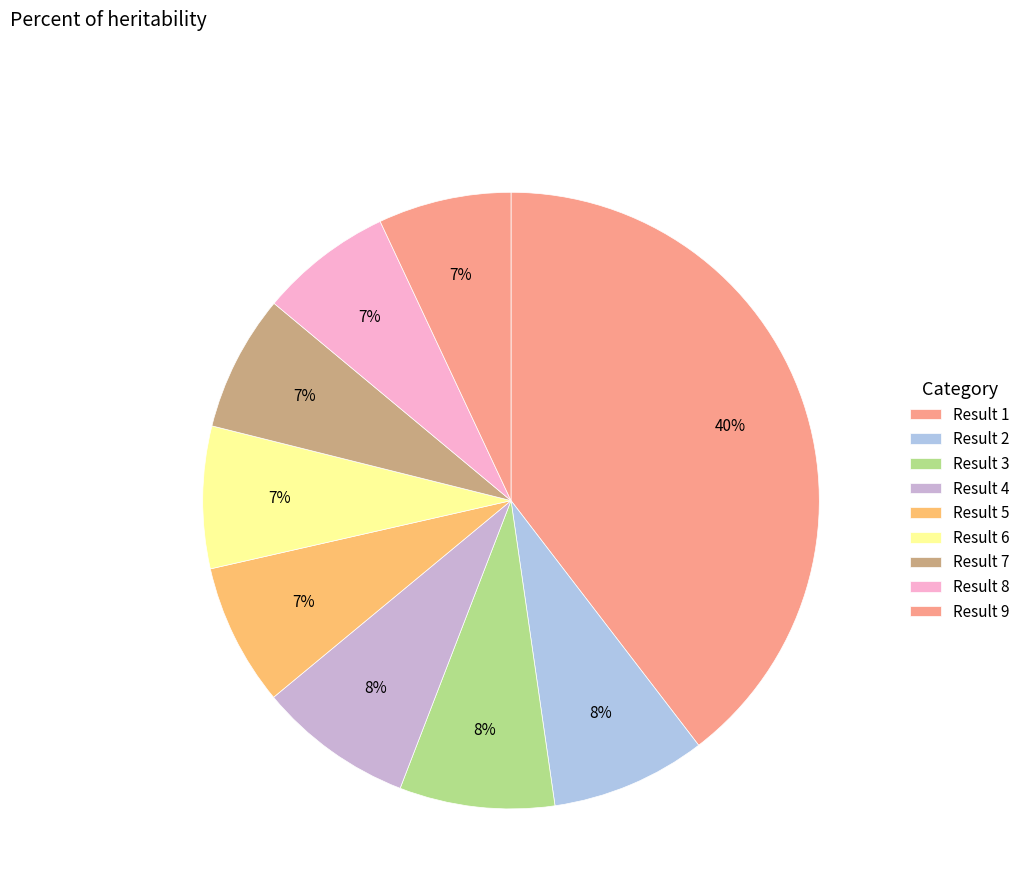

How many segments does this pie chart have?

9